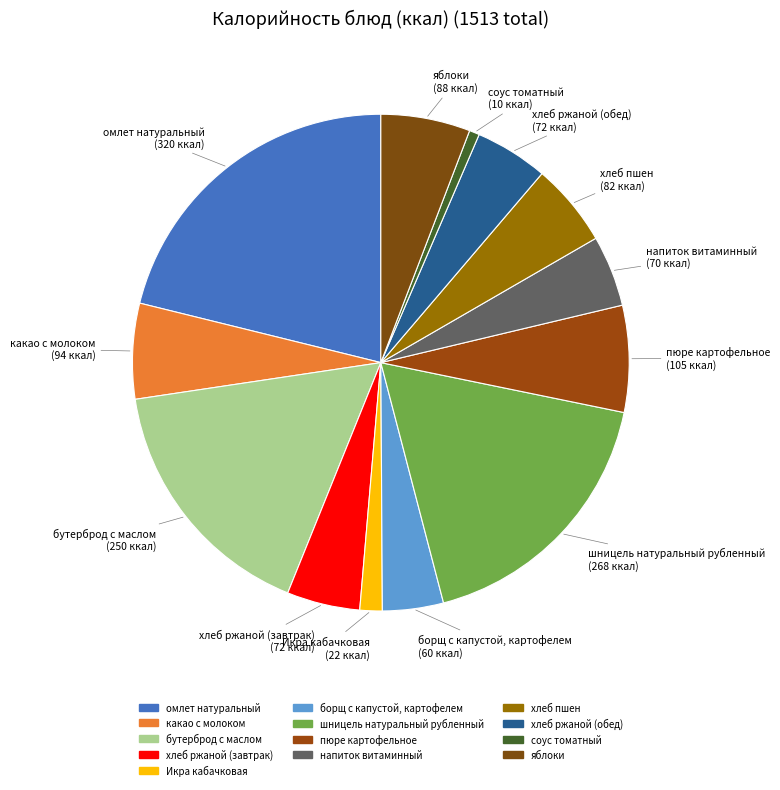

How many segments does this pie chart have?

13